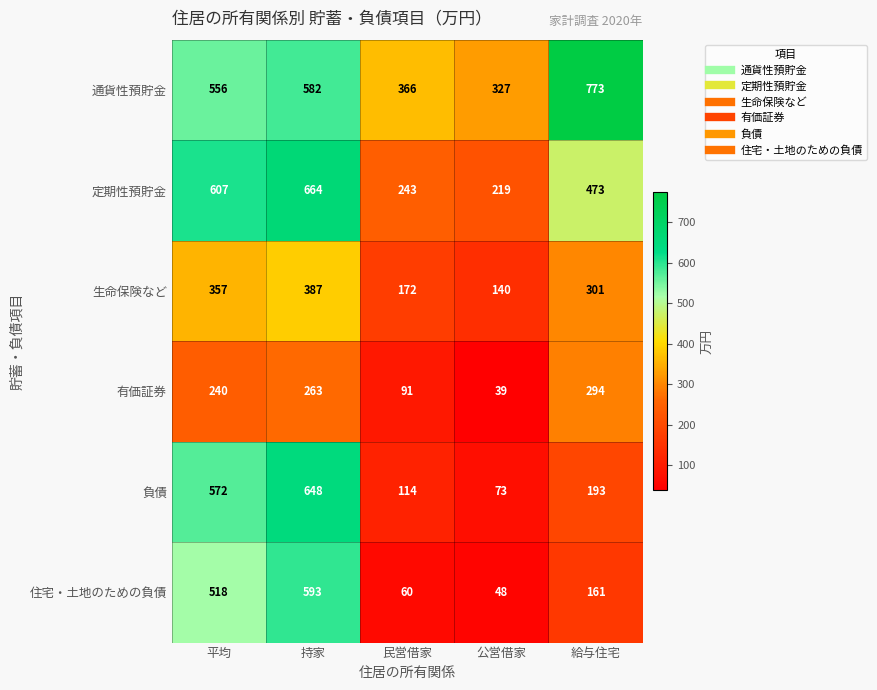

Reading left to right, transcribe all the data shown in this chart.

通貨性預貯金: 平均=556	持家=582	民営借家=366	公営借家=327	給与住宅=773
定期性預貯金: 平均=607	持家=664	民営借家=243	公営借家=219	給与住宅=473
生命保険など: 平均=357	持家=387	民営借家=172	公営借家=140	給与住宅=301
有価証券: 平均=240	持家=263	民営借家=91	公営借家=39	給与住宅=294
負債: 平均=572	持家=648	民営借家=114	公営借家=73	給与住宅=193
住宅・土地のための負債: 平均=518	持家=593	民営借家=60	公営借家=48	給与住宅=161